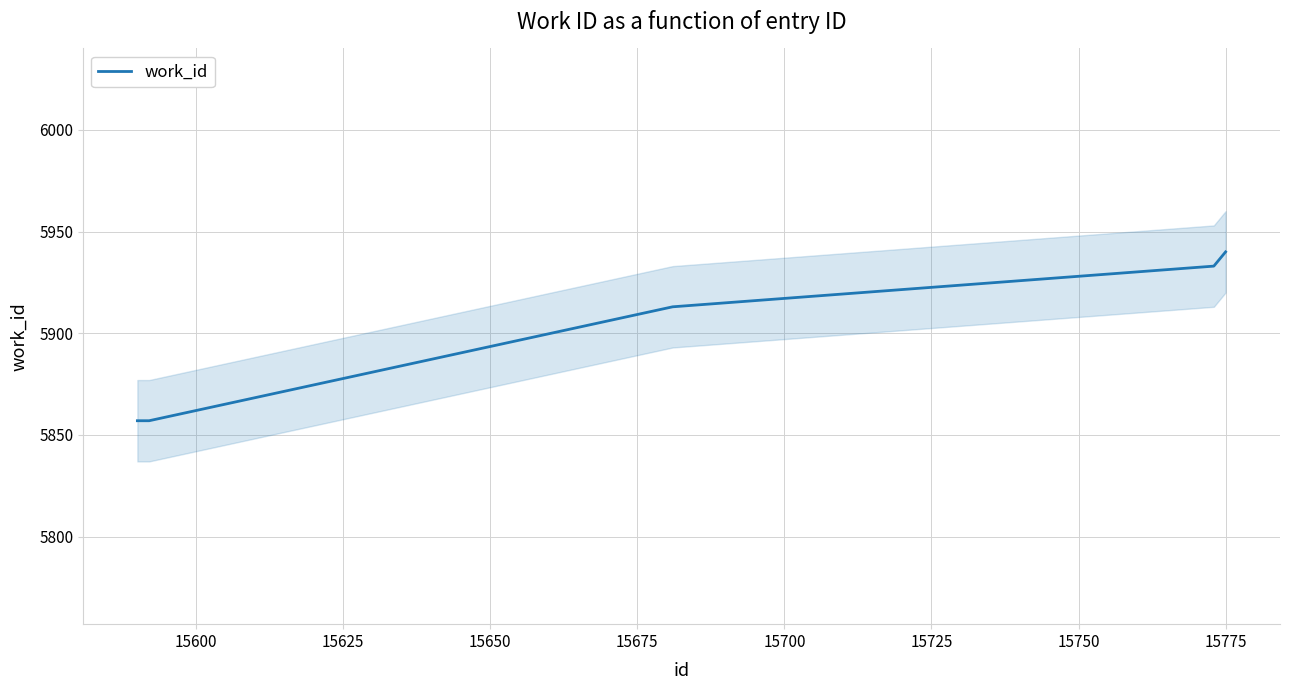

What is the maximum value for work_id?

5940